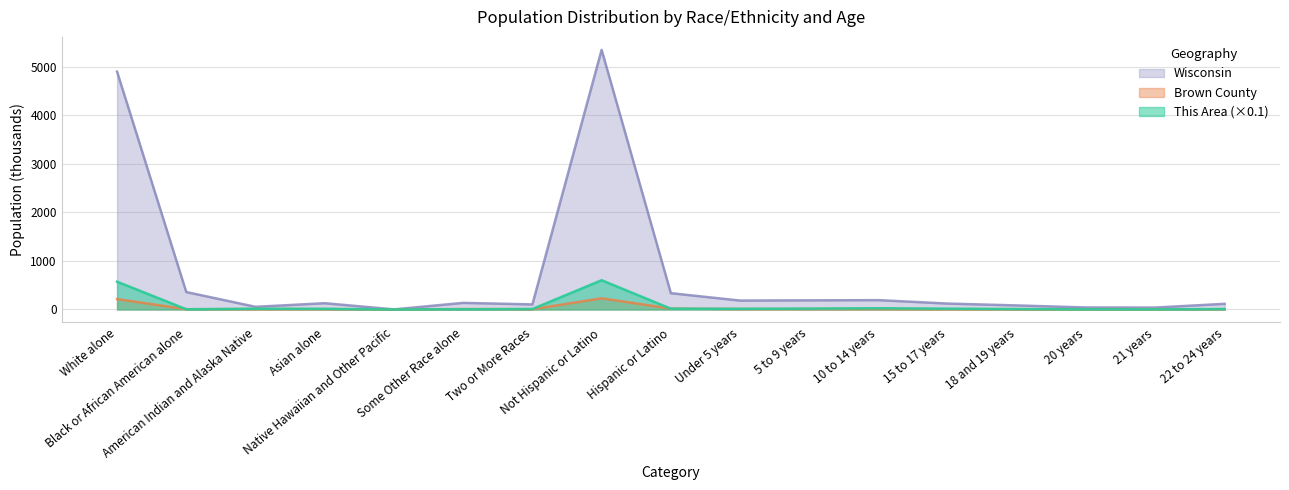

How many times do This Area and Brown County cross each other?

6